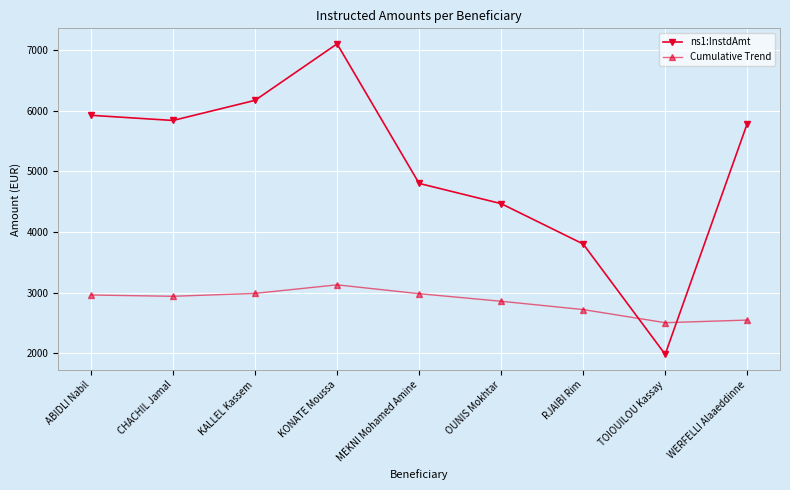

What is the difference between the second highest and second lowest values in the ns1:InstdAmt series?

2366.3